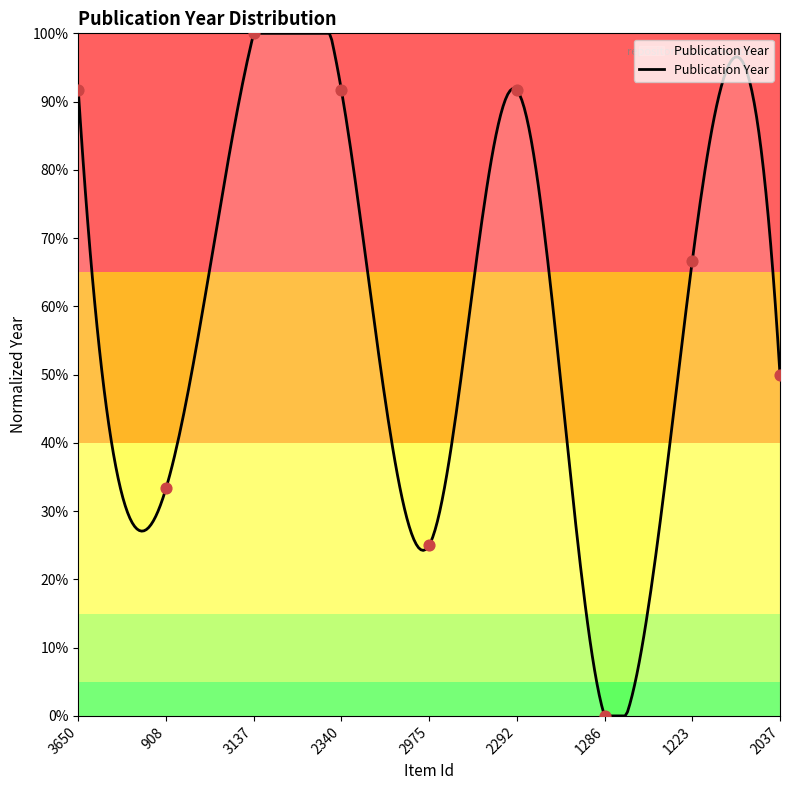

What is the change in value from 908 to 1286?

-33.3